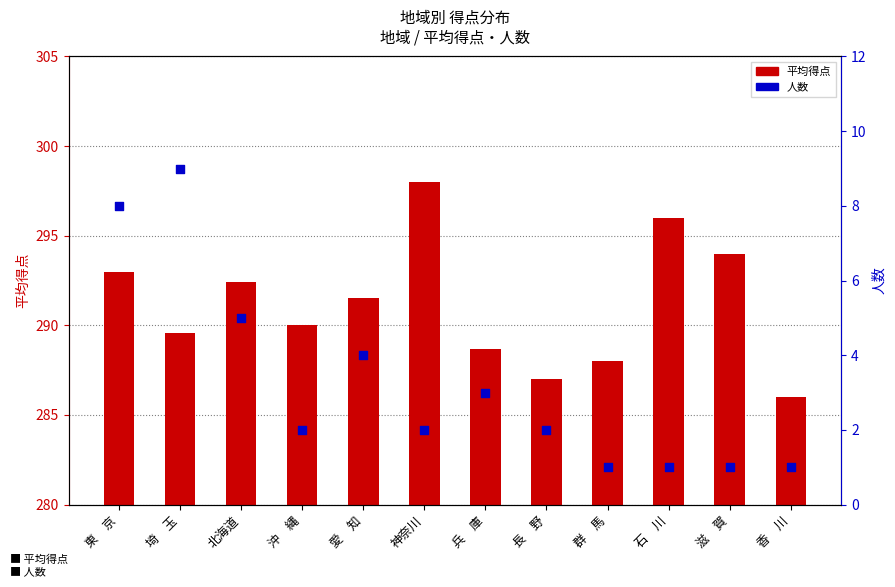

What is the total value across all series at 石　川?

297.0